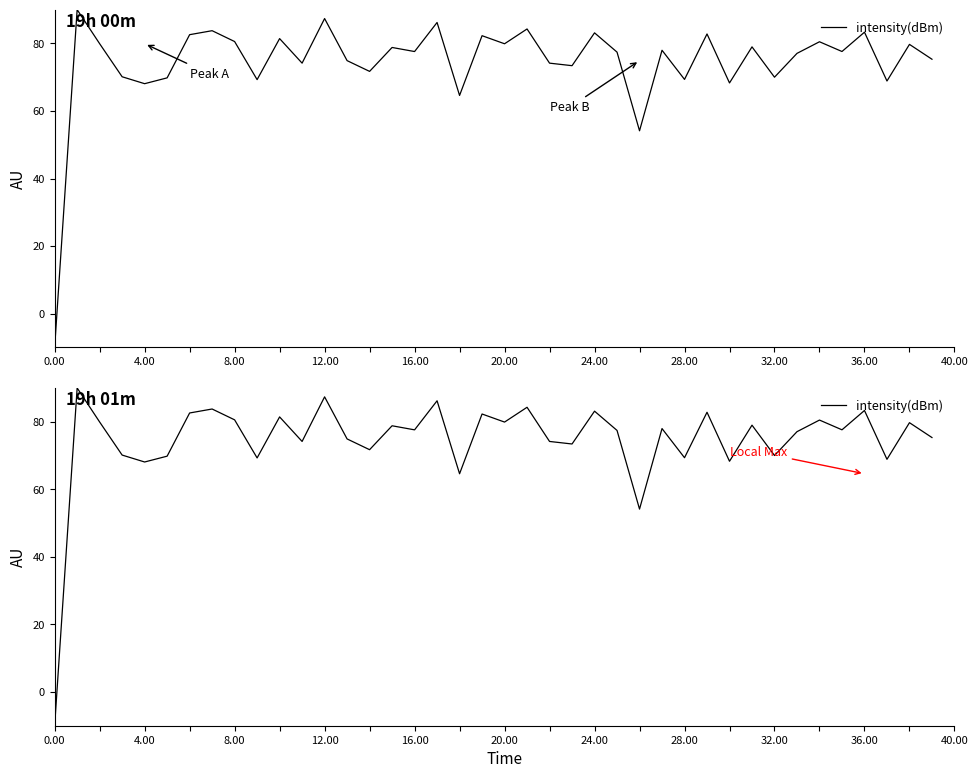

The value at 36 is 83.3. True or false?

True